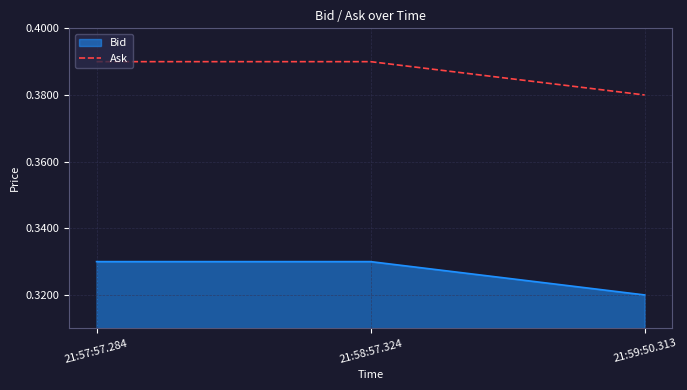

Rank the series by their average value, from lowest to highest.

Bid, Ask